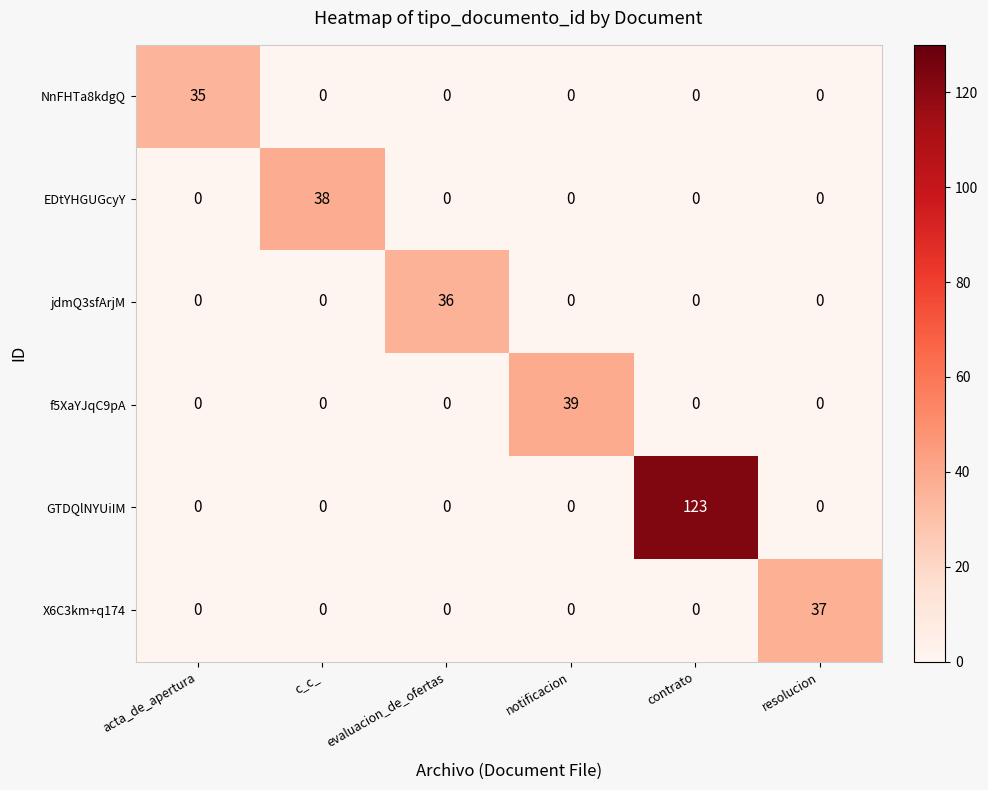

What is the average value of the NnFHTa8kdgQ series?

6